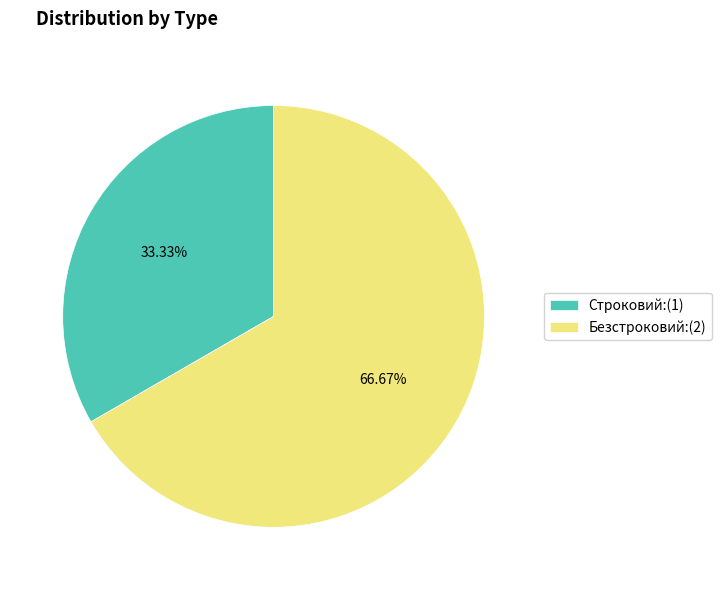

Which has a higher value, Безстроковий or Строковий?

Безстроковий